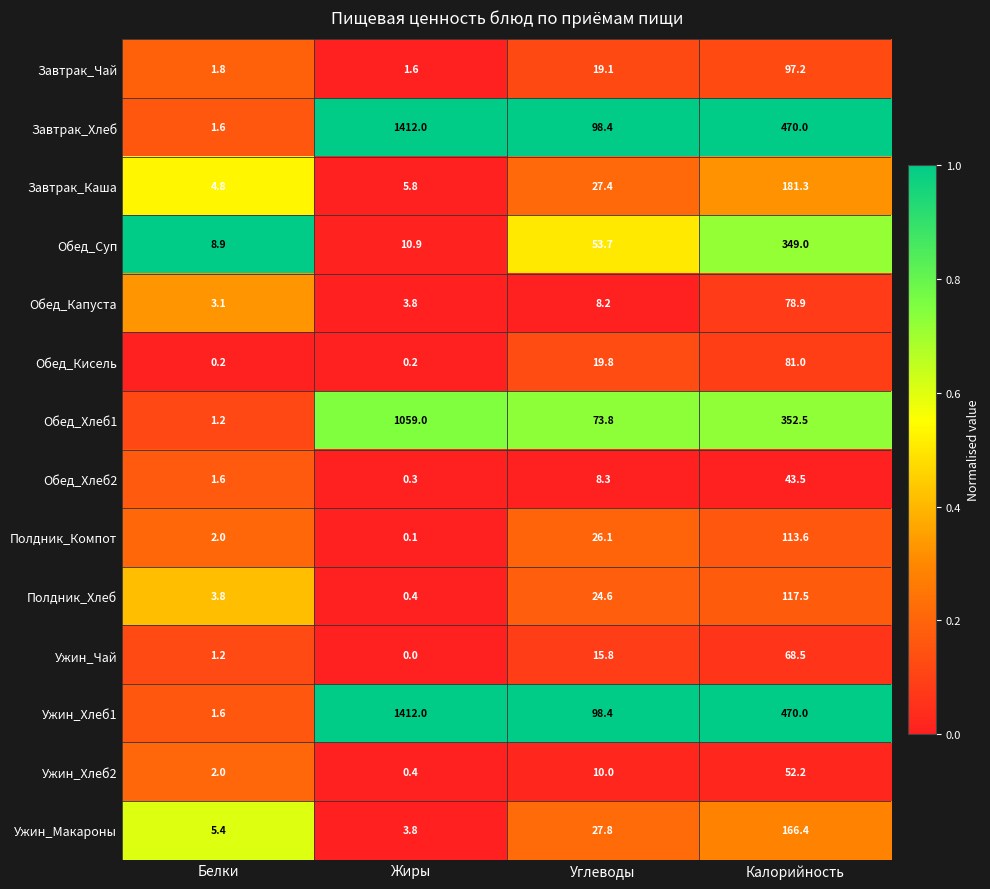

How many categories are shown in the chart?

4